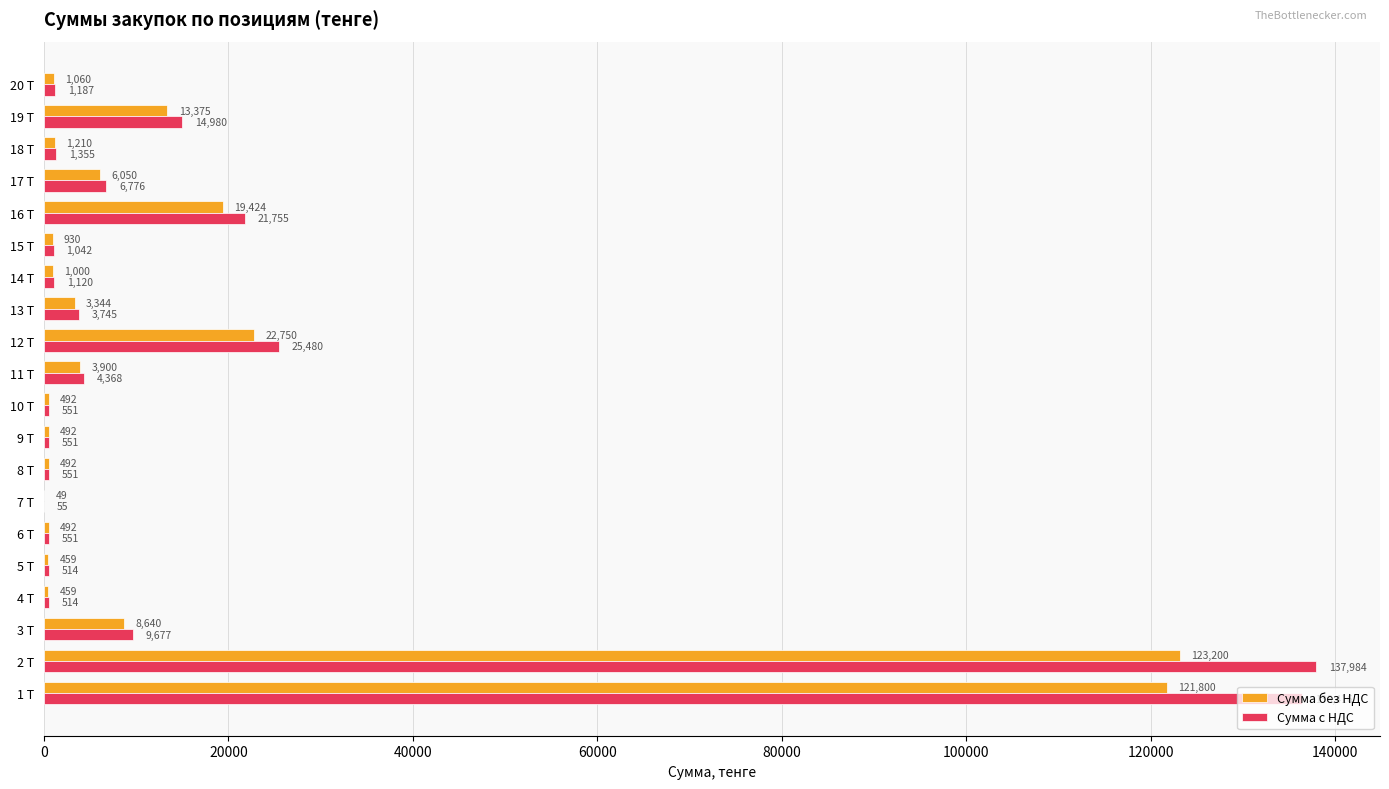

At which label is Сумма без НДС closest to 61624?

12 Т